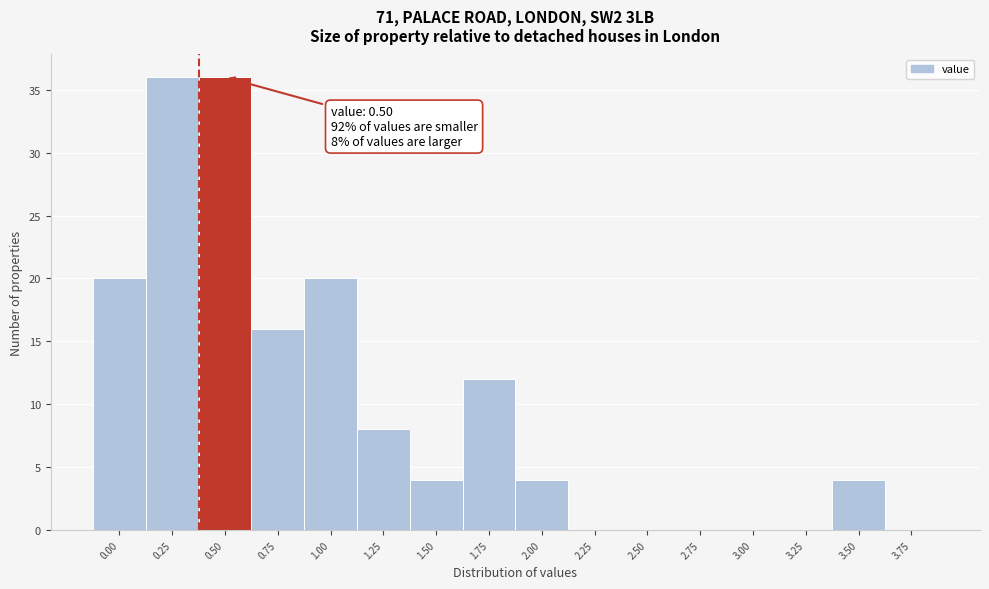

Reading left to right, list all the values displayed in this chart.

0.00=20	0.25=36	0.50=36	0.75=16	1.00=20	1.25=8	1.50=4	1.75=12	2.00=4	2.25=0	2.50=0	2.75=0	3.00=0	3.25=0	3.50=4	3.75=0